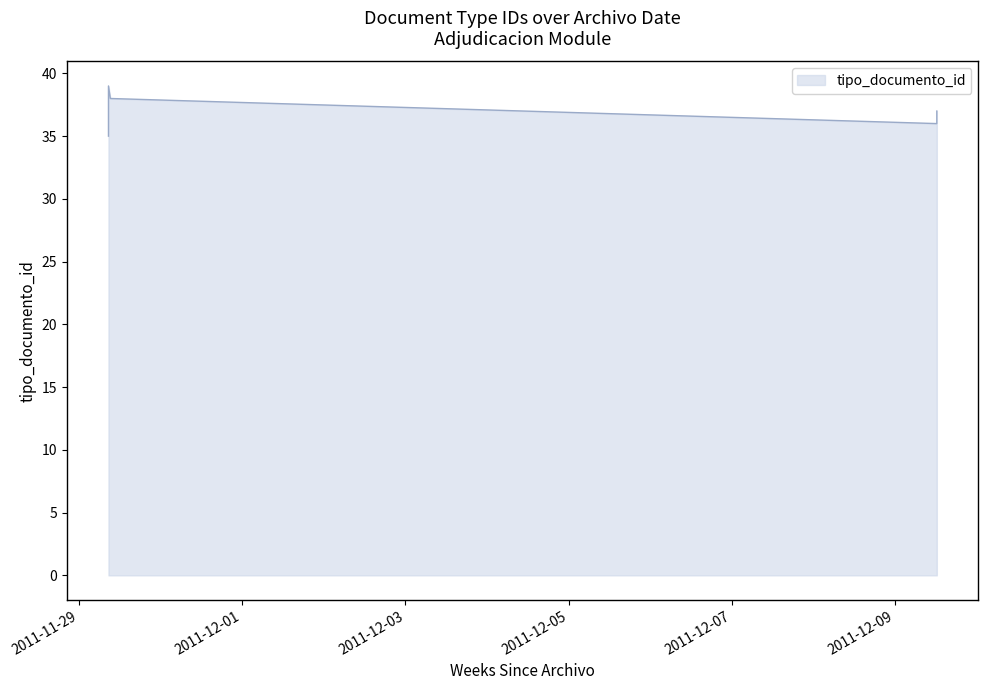

Rank the categories by value from lowest to highest.

2011-11-29 08:41:17, 2011-11-29 08:41:17, 2011-12-09 12:17:54, 2011-11-29 08:41:17, 2011-12-09 12:17:54, 2011-11-29 09:14:16, 2011-11-29 08:41:17